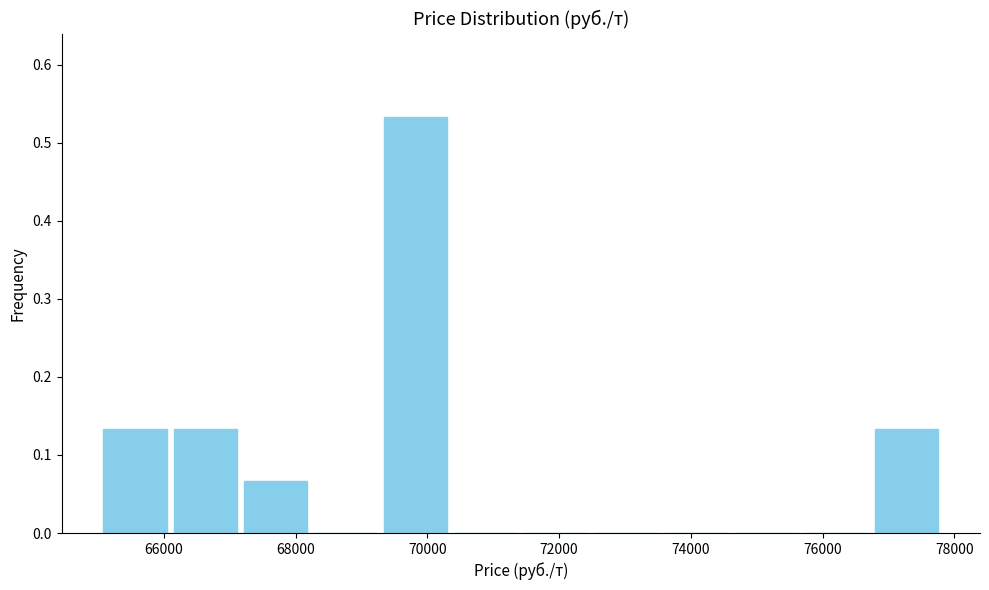

Reading left to right, list every bar in this chart as the range it spans on the x-axis followed by its height. Neither the bar edges nor the heights are printed on the chart, so give them approximately, as read against the axes.

65000 to 66000: 0.13
66000 to 67200: 0.13
67200 to 68200: 0.07
68200 to 69200: 0
69200 to 70400: 0.53
70400 to 71400: 0
71400 to 72400: 0
72400 to 73600: 0
73600 to 74600: 0
74600 to 75600: 0
75600 to 76800: 0
76800 to 77800: 0.13